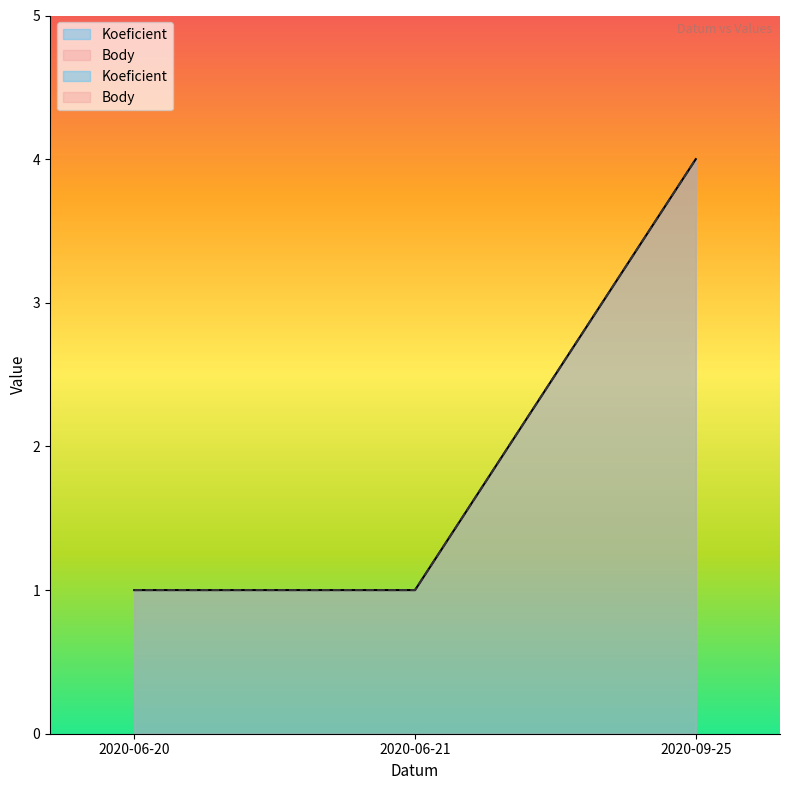

At how many categories does at least one series exceed 1?

1